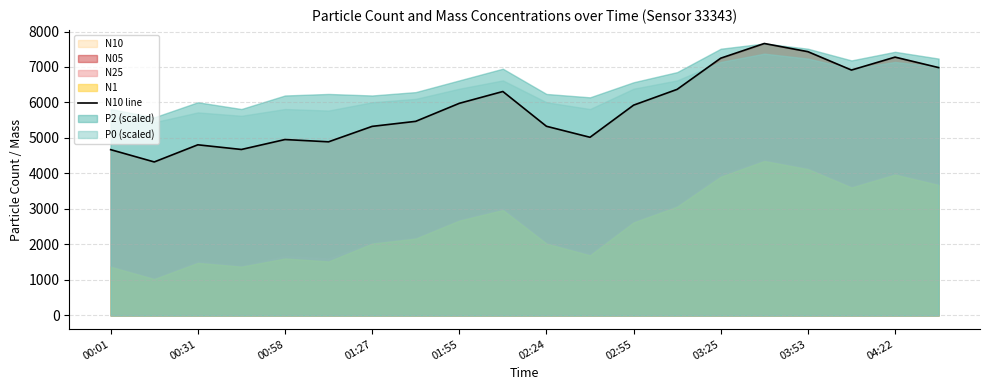

What is the lowest value of the N10 line series?

4325.2